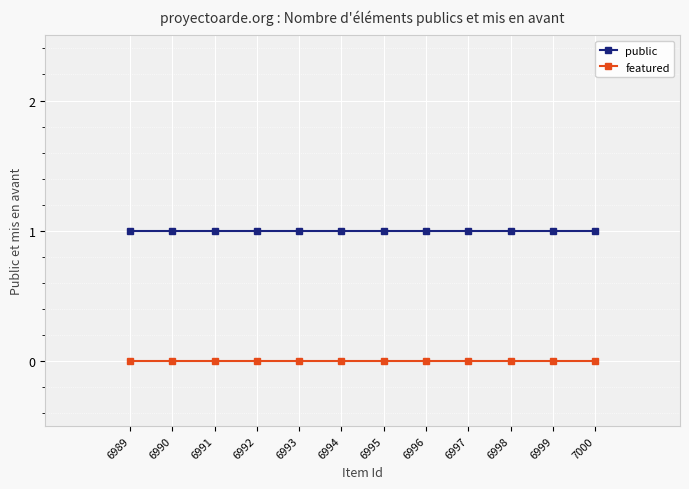

What is the sum of all public values?

12